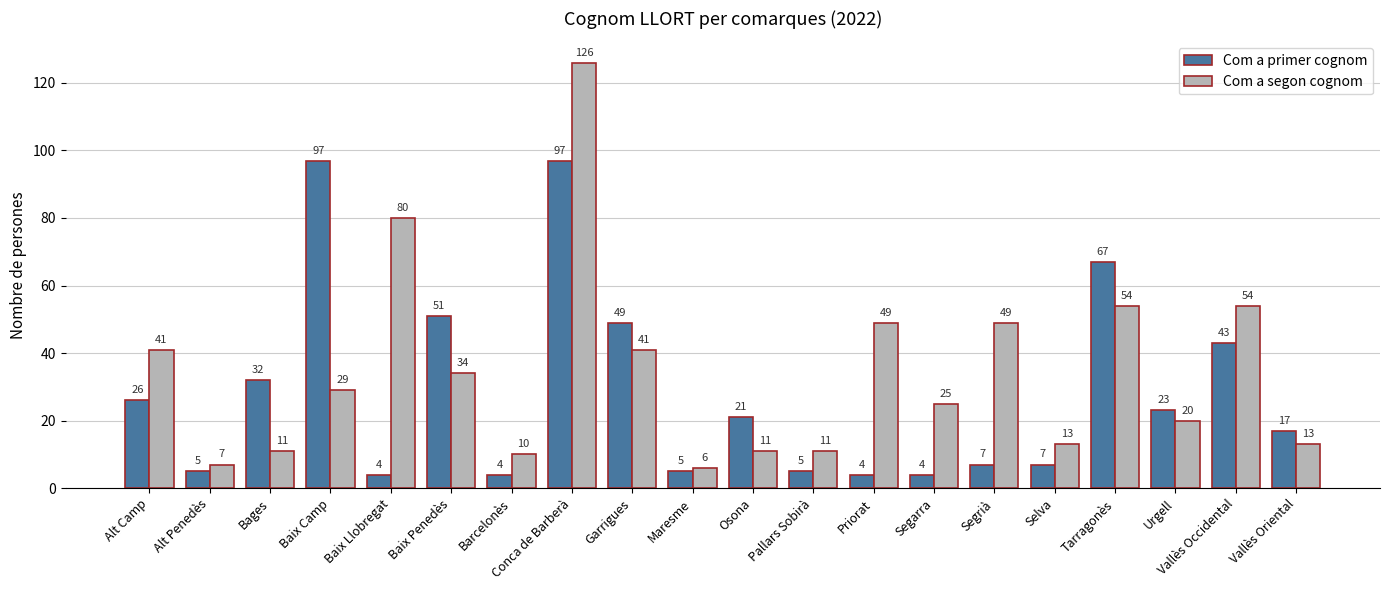

What is the label of the 17th bar from the right?

Baix Camp